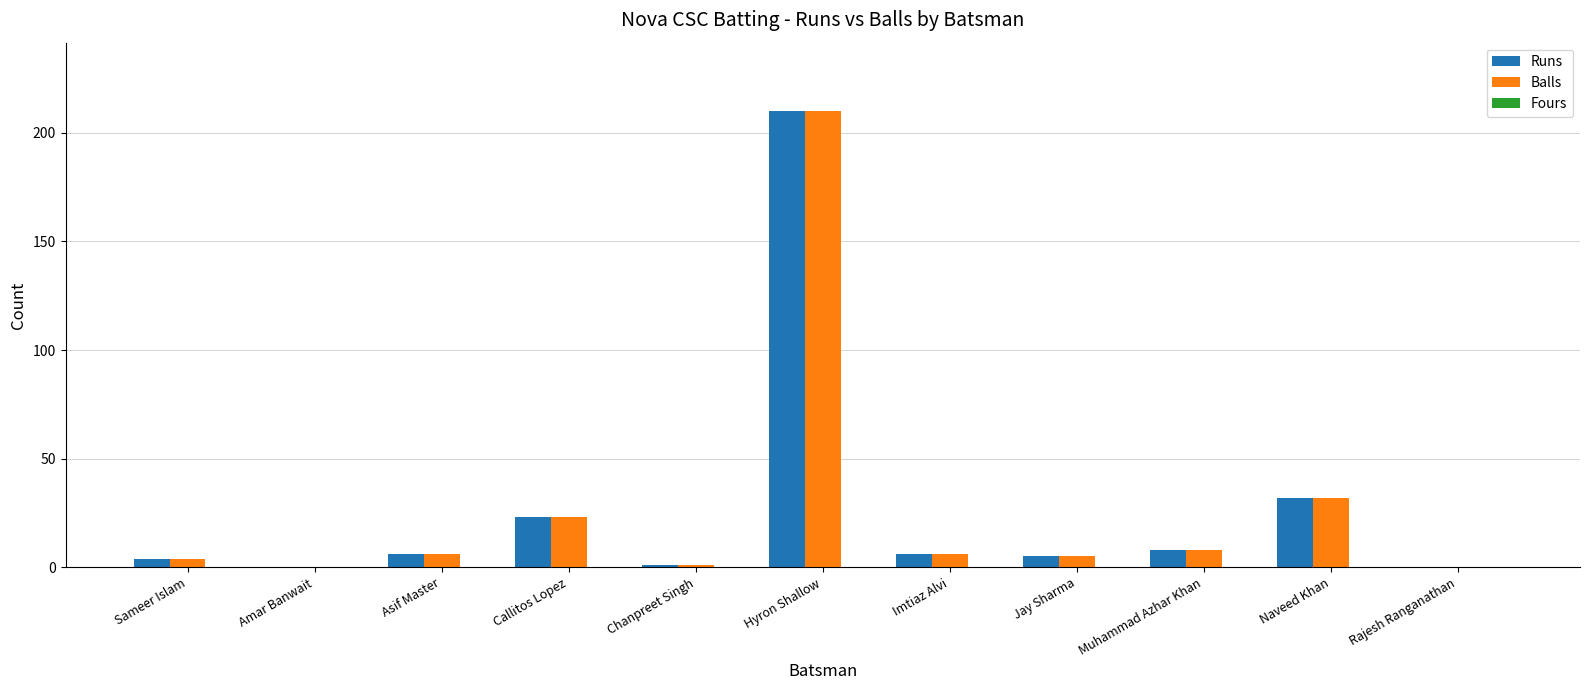

At which category is the sum across all series the highest?

Hyron Shallow